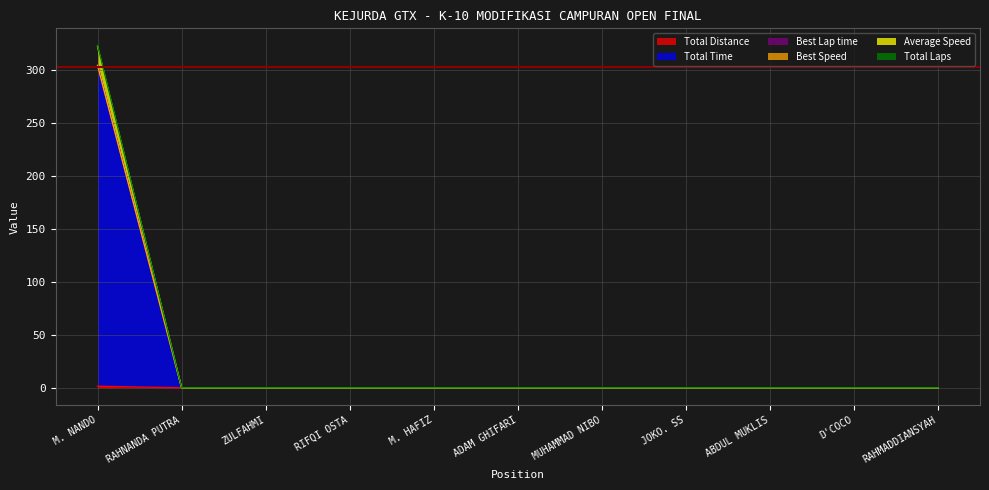

True or false: Total Laps and Total Time intersect in this chart.

False